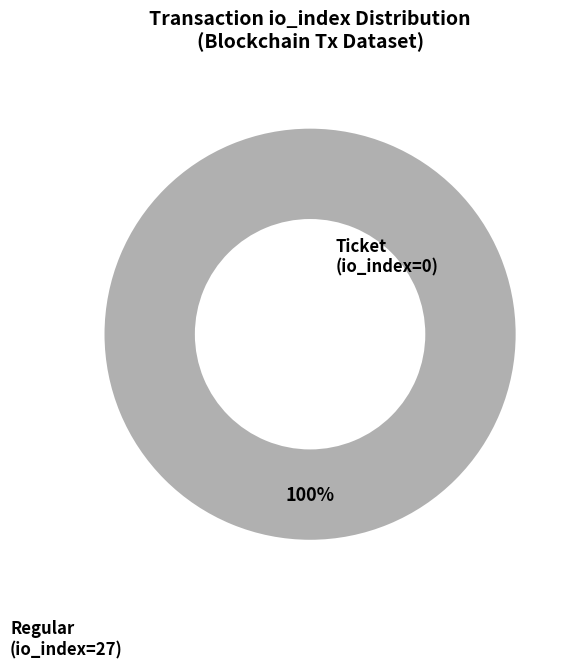

To the nearest percent, what is the combined percentage of Regular (io_index=27) and Ticket (io_index=0)?

100%